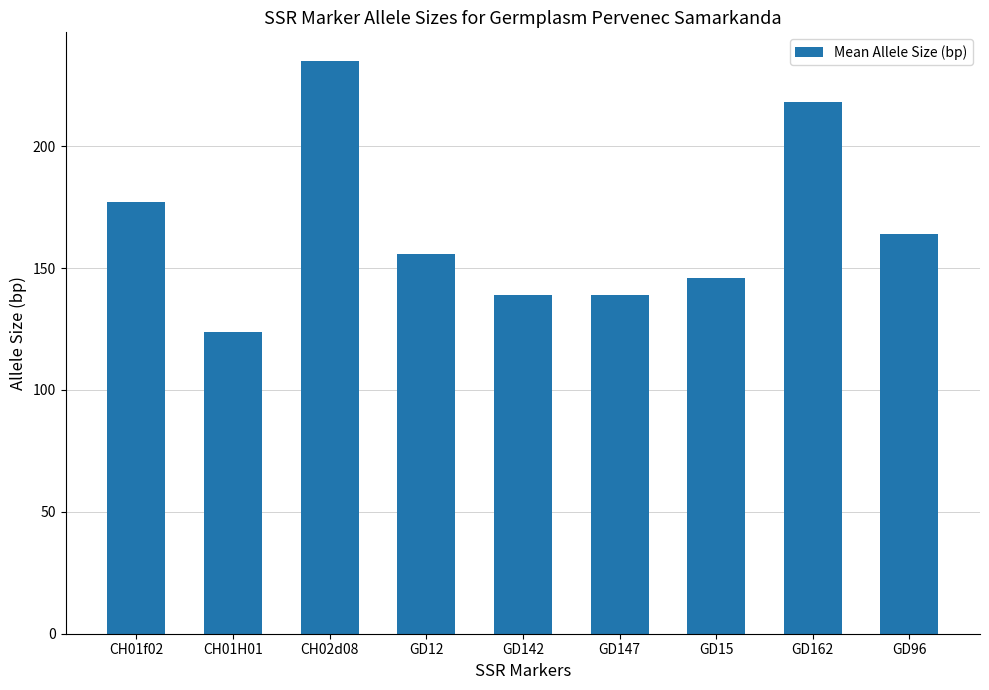

What is the sum of the values at GD142 and GD15?

285